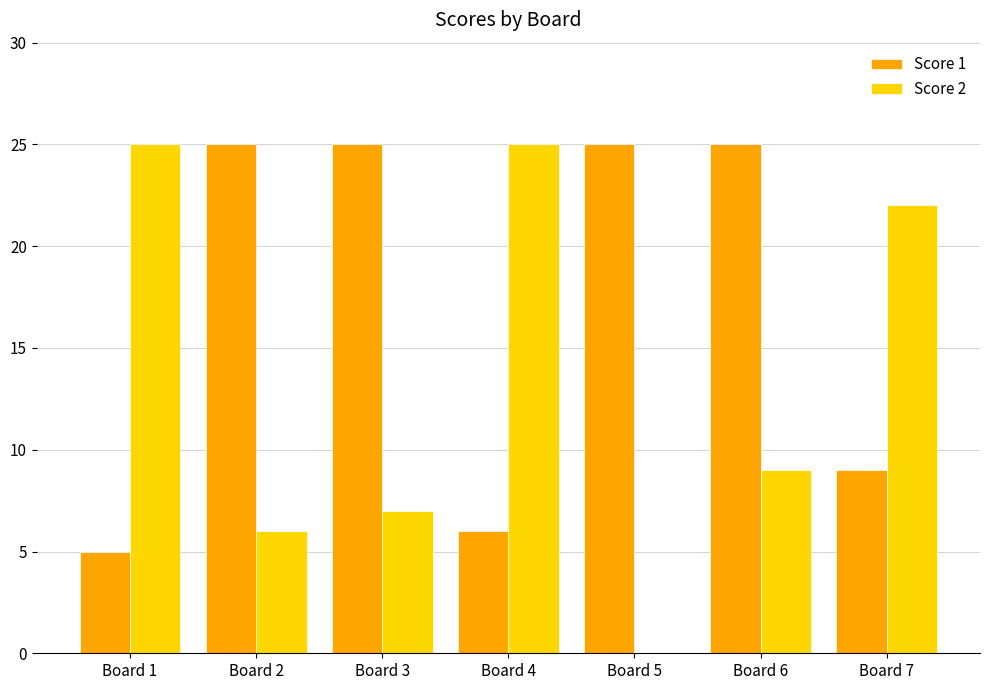

Reading left to right, extract all data points from this chart.

Score 1: Board 1=5	Board 2=25	Board 3=25	Board 4=6	Board 5=25	Board 6=25	Board 7=9
Score 2: Board 1=25	Board 2=6	Board 3=7	Board 4=25	Board 5=0	Board 6=9	Board 7=22